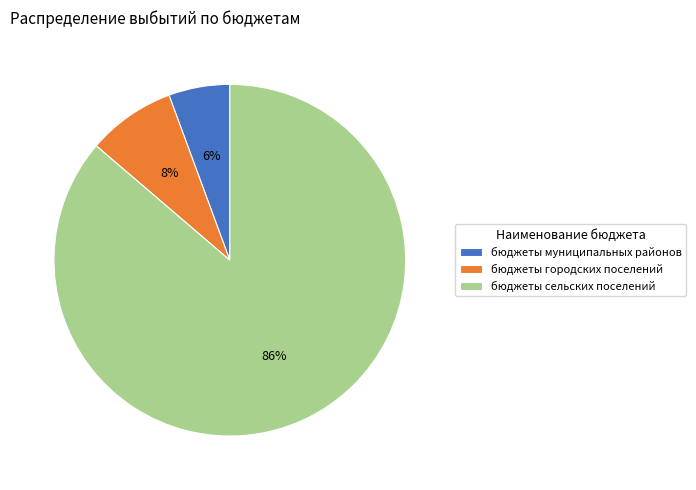

To the nearest percent, what is the difference between the бюджеты городских поселений and бюджеты сельских поселений slice percentages?

78%